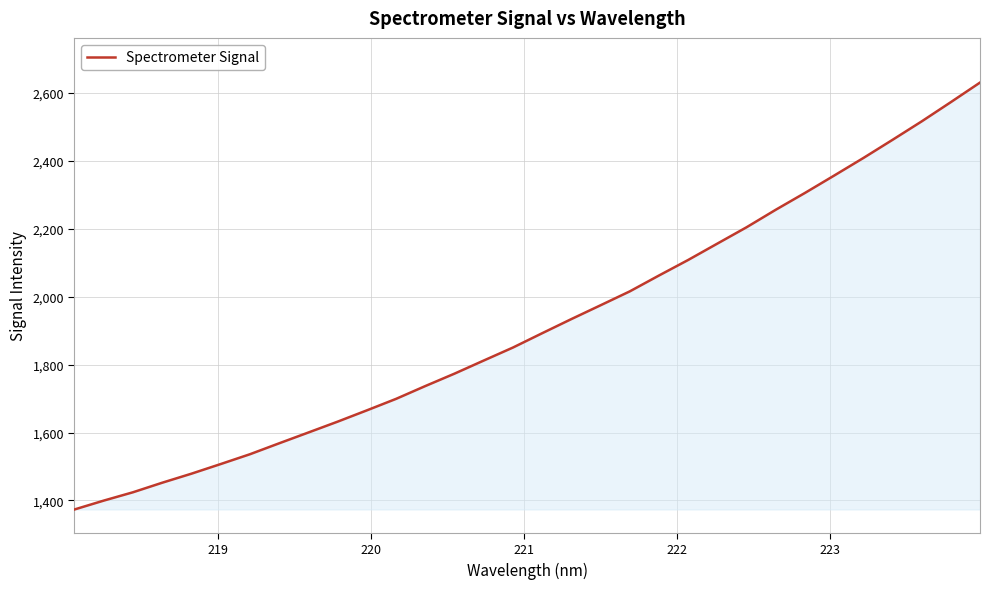

What is the maximum value shown in the chart?

2629.8